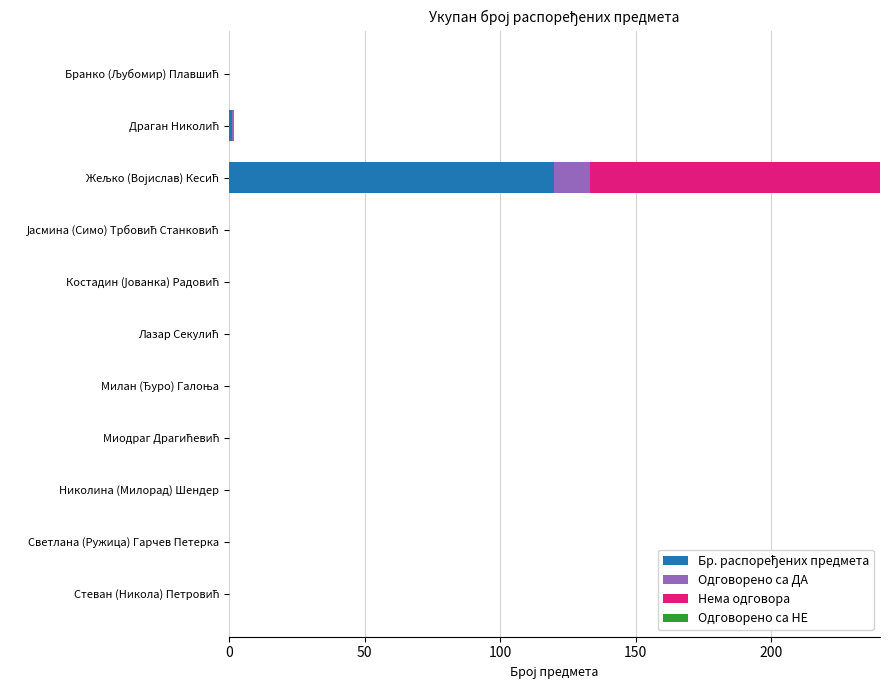

Which series has the largest total across all categories?

Бр. распоређених предмета